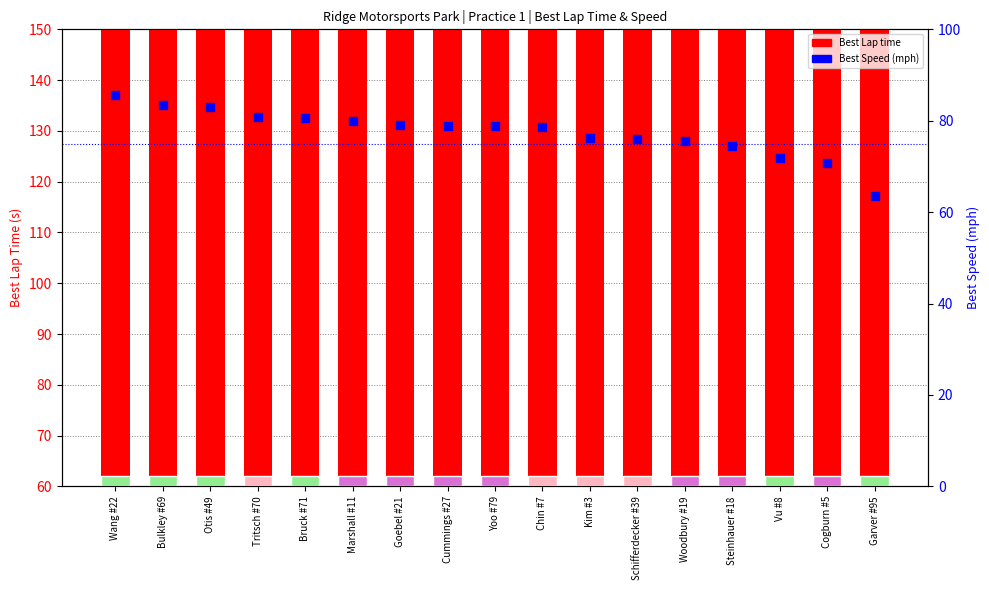

What are all the series names shown in the legend?

Best Lap time, Best Speed (mph)